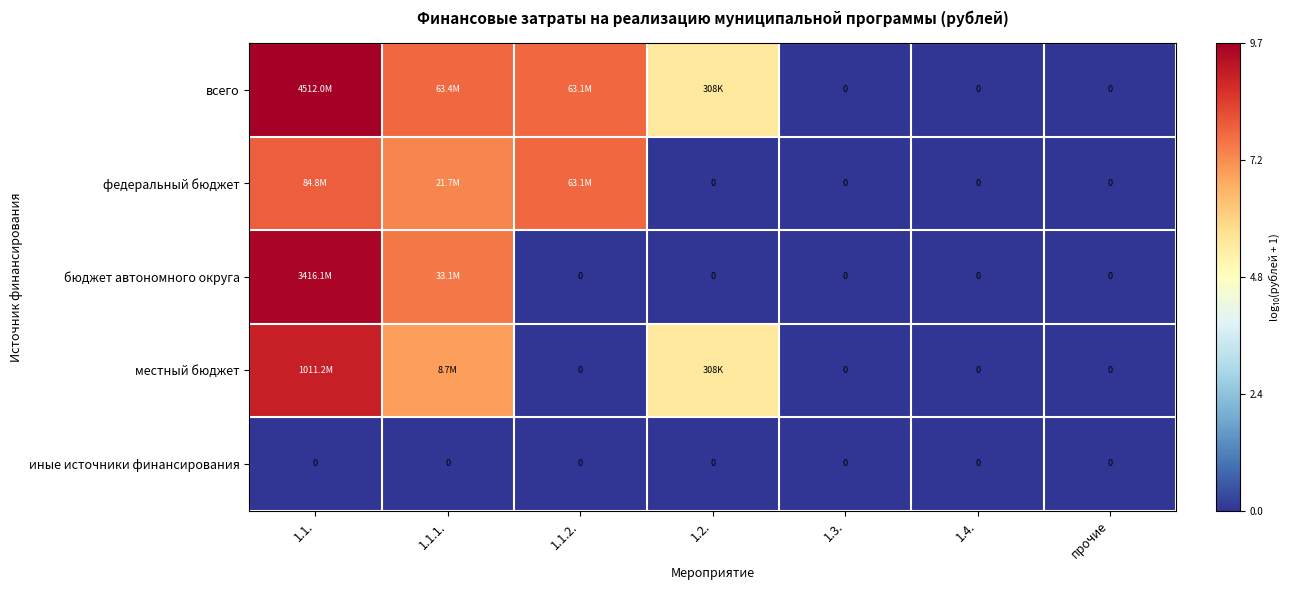

How many positive values does the федеральный бюджет series have?

3